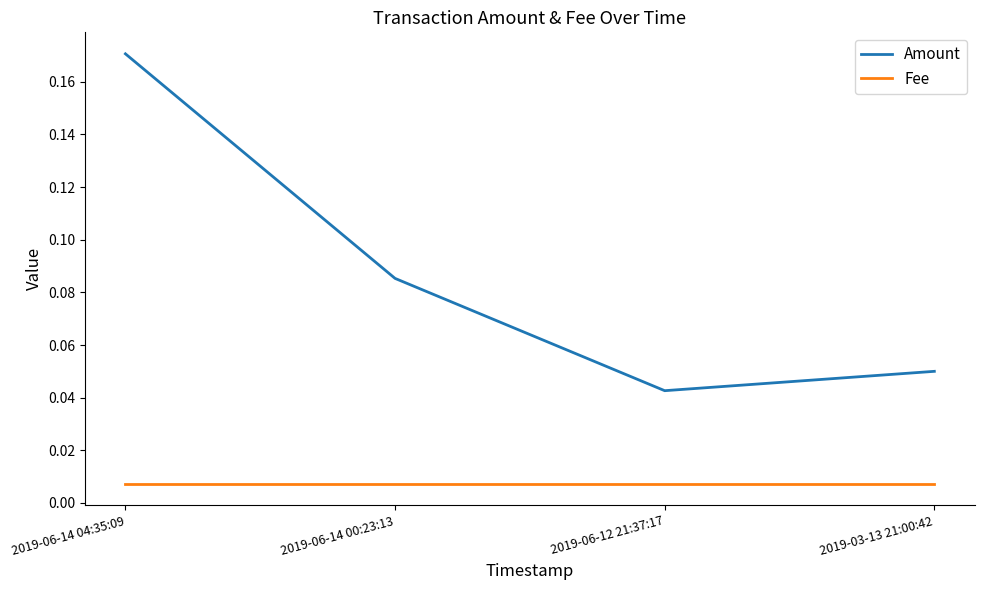

What are all the series names shown in the legend?

Amount, Fee